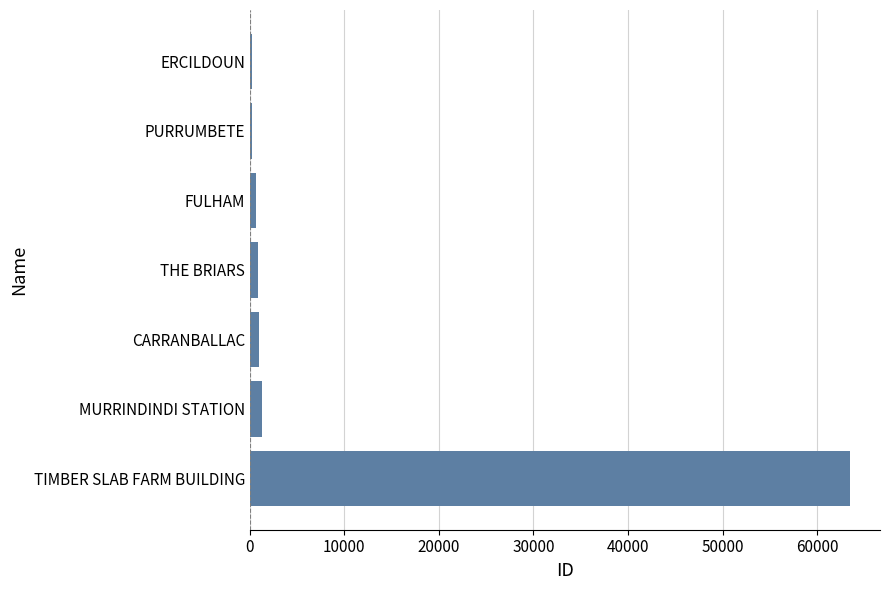

True or false: the data shows 24112 at TIMBER SLAB FARM BUILDING.

False